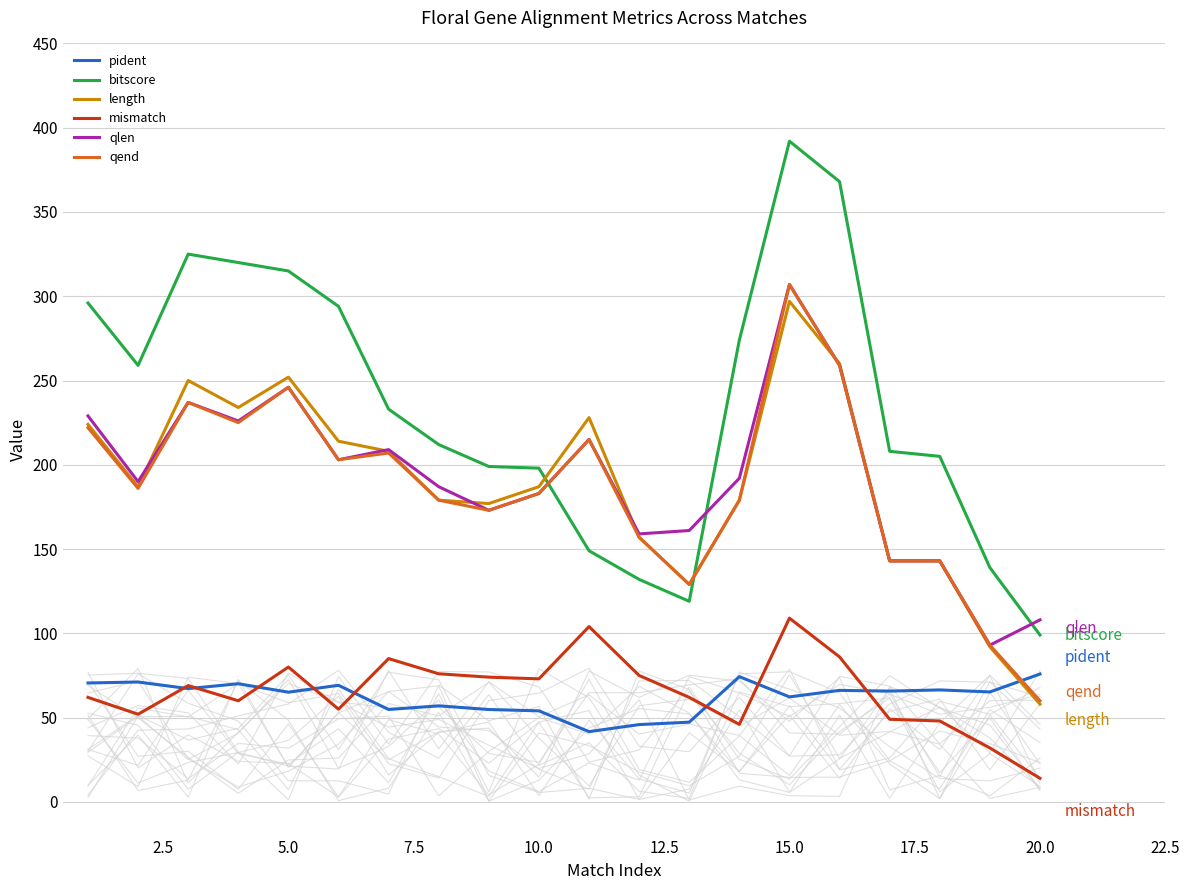

What is the maximum value shown in the chart?

392.0